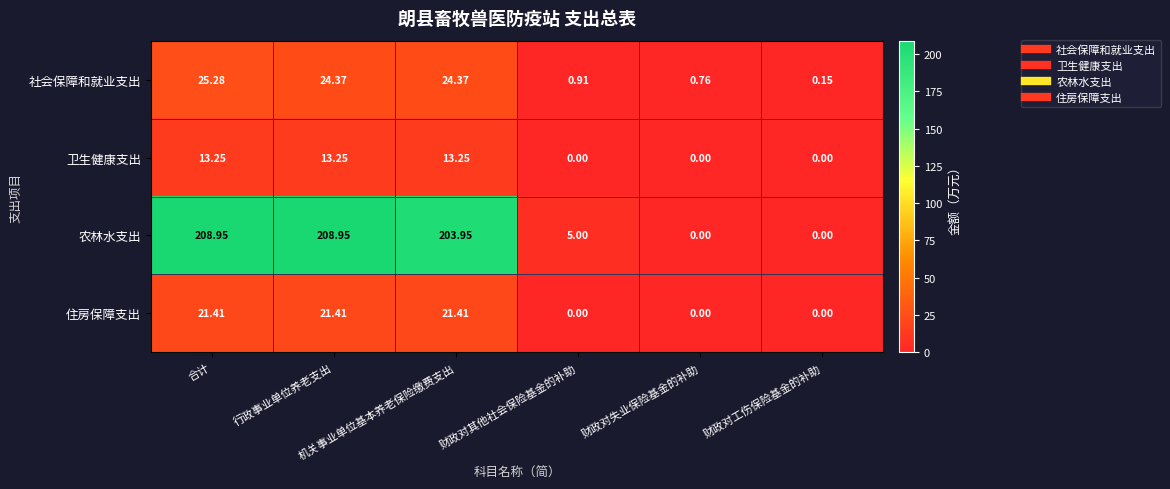

List the series in order of their peak value, lowest first.

卫生健康支出, 住房保障支出, 社会保障和就业支出, 农林水支出